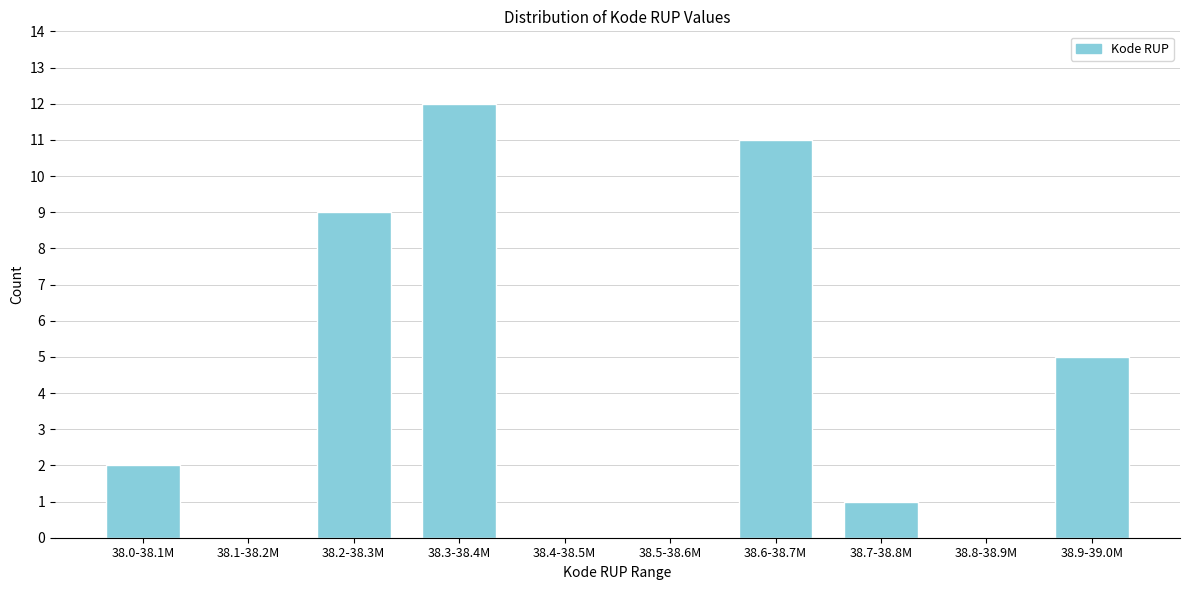

Reading left to right, what are all the values shown in this chart?

38.0-38.1M=2	38.1-38.2M=0	38.2-38.3M=9	38.3-38.4M=12	38.4-38.5M=0	38.5-38.6M=0	38.6-38.7M=11	38.7-38.8M=1	38.8-38.9M=0	38.9-39.0M=5